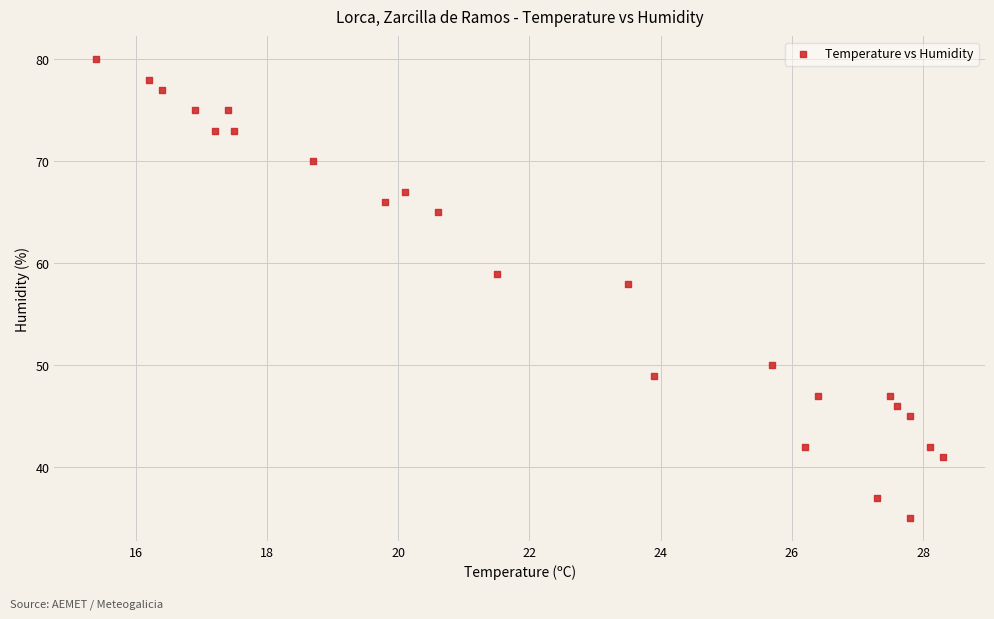

What Y value in the scatter plot is closest to 57?

58